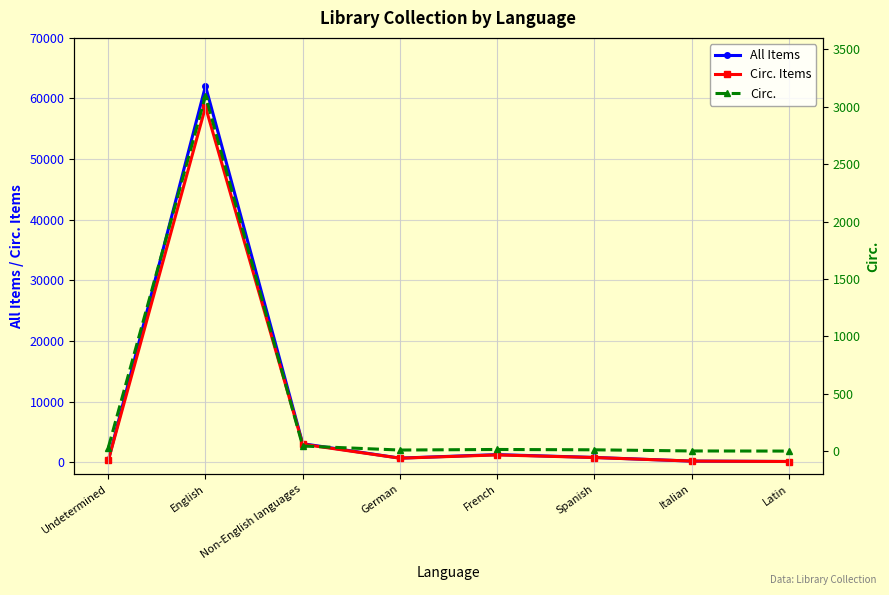

Reading left to right, transcribe all the data shown in this chart.

All Items: Undetermined=285	English=62057	Non-English languages=3046	German=666	French=1242	Spanish=778	Italian=176	Latin=106
Circ. Items: Undetermined=274	English=58630	Non-English languages=2963	German=653	French=1192	Spanish=763	Italian=176	Latin=106
Circ.: Undetermined=32	English=3096	Non-English languages=46	German=11	French=16	Spanish=13	Italian=3	Latin=2